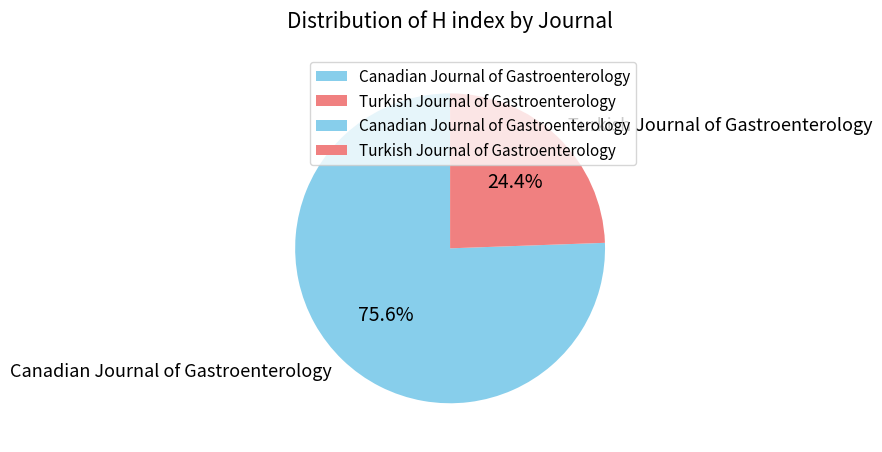

True or false: Turkish Journal of Gastroenterology accounts for 24% of the total.

True